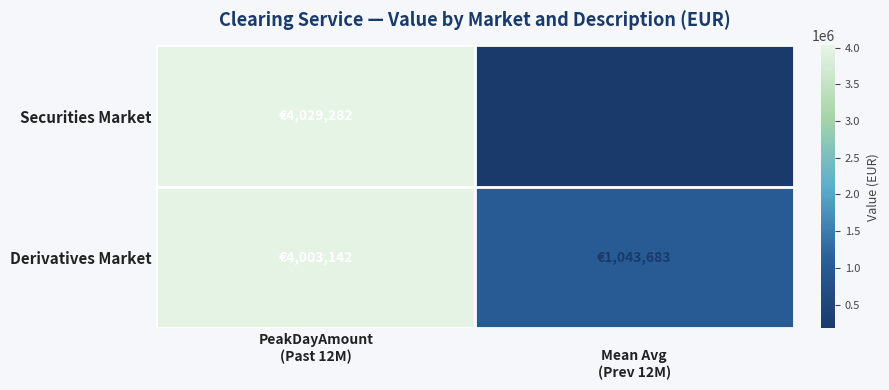

At how many categories does at least one series exceed 3325823?

1